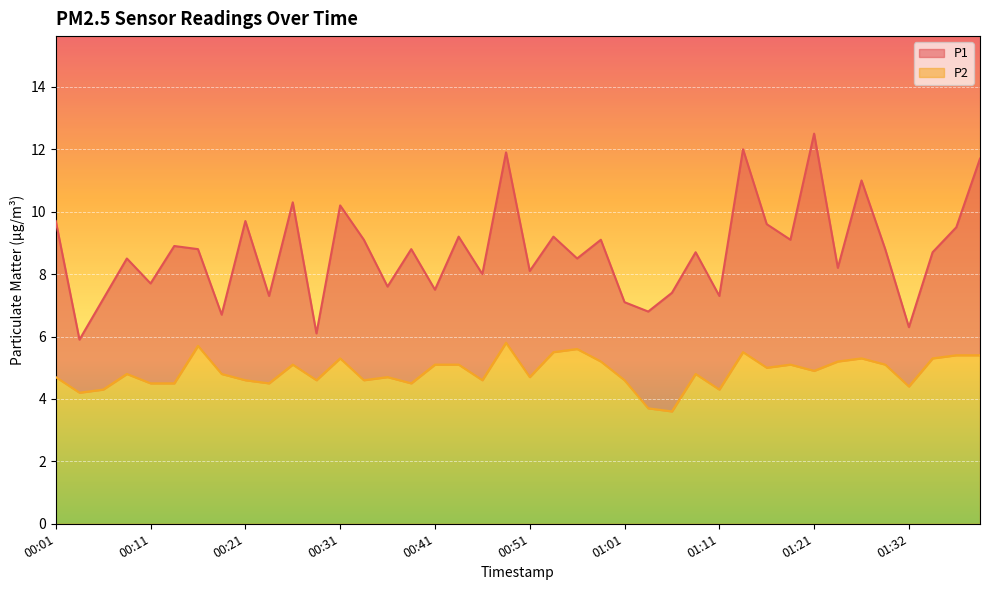

Rank the series by their maximum value, from lowest to highest.

P2, P1